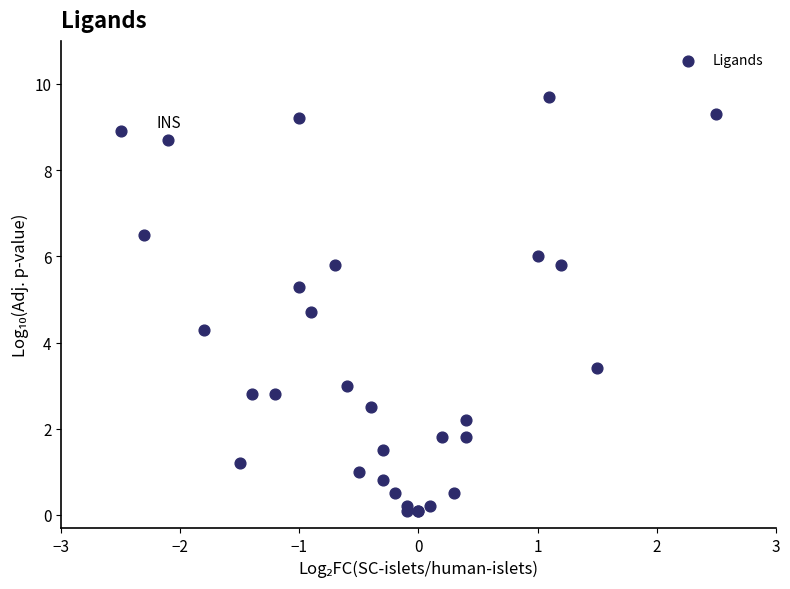

What Y value in the scatter plot is closest to 4?

4.3